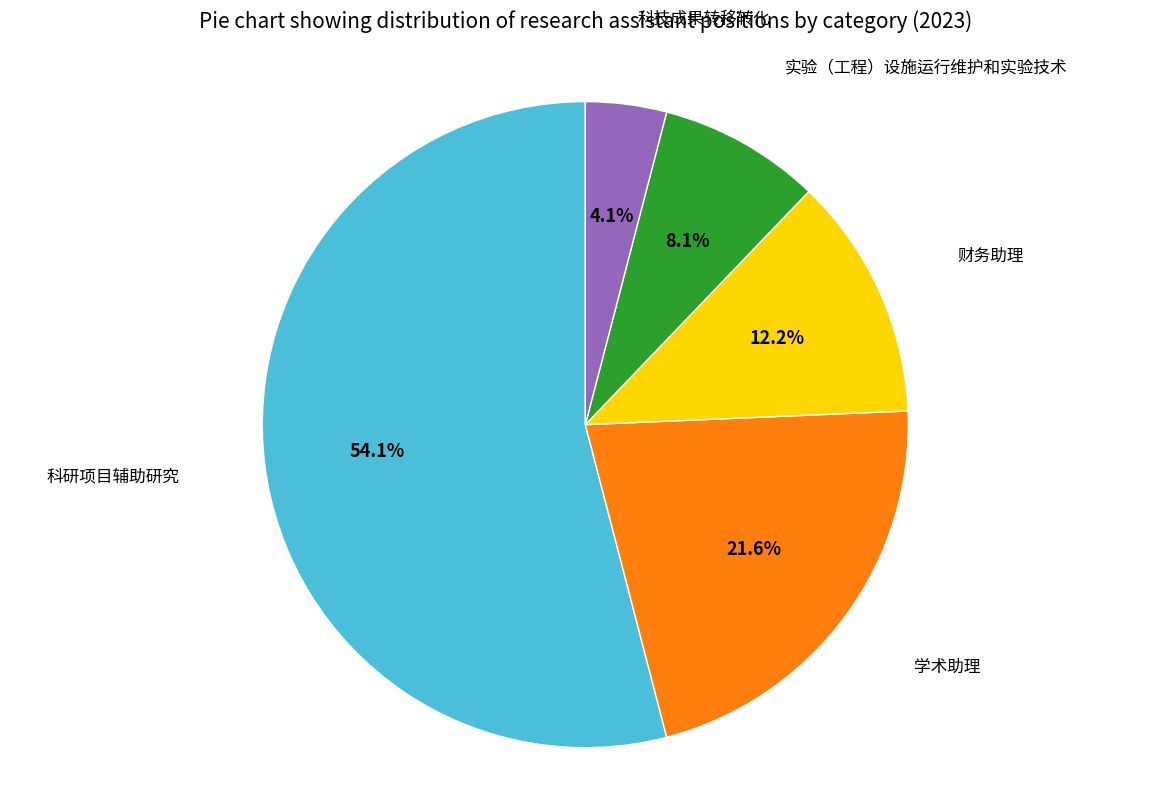

Is there any slice that represents more than half of the pie?

Yes